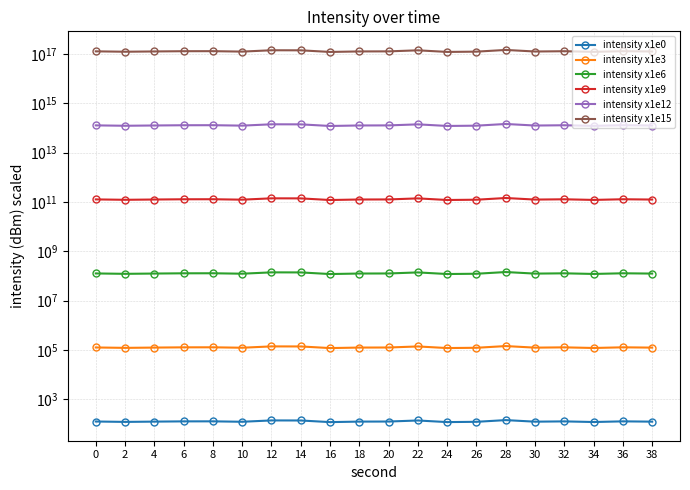

How many values in the intensity x1e0 series are below 125?

9